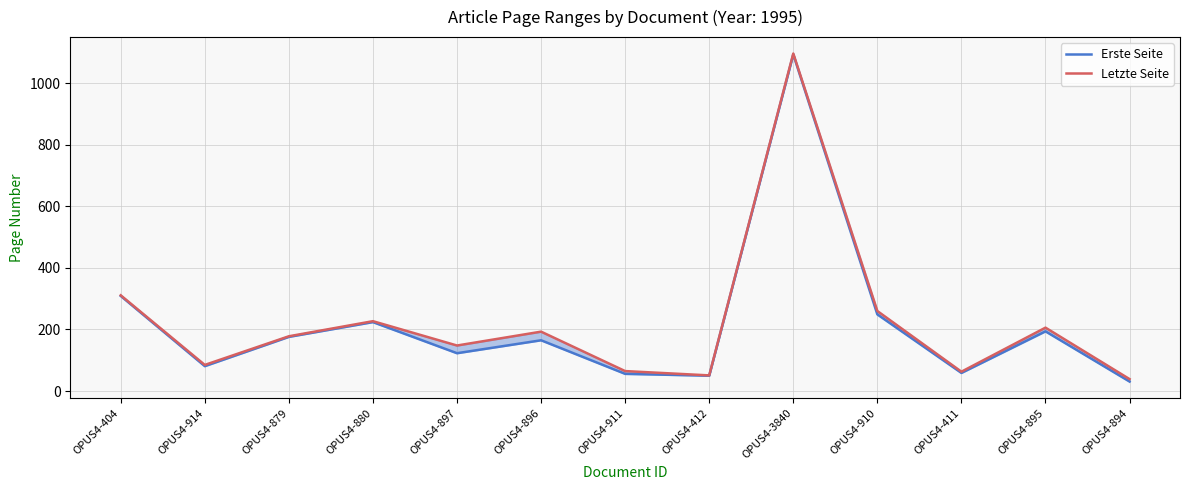

List the series in order of their overall mean, highest first.

Letzte Seite, Erste Seite